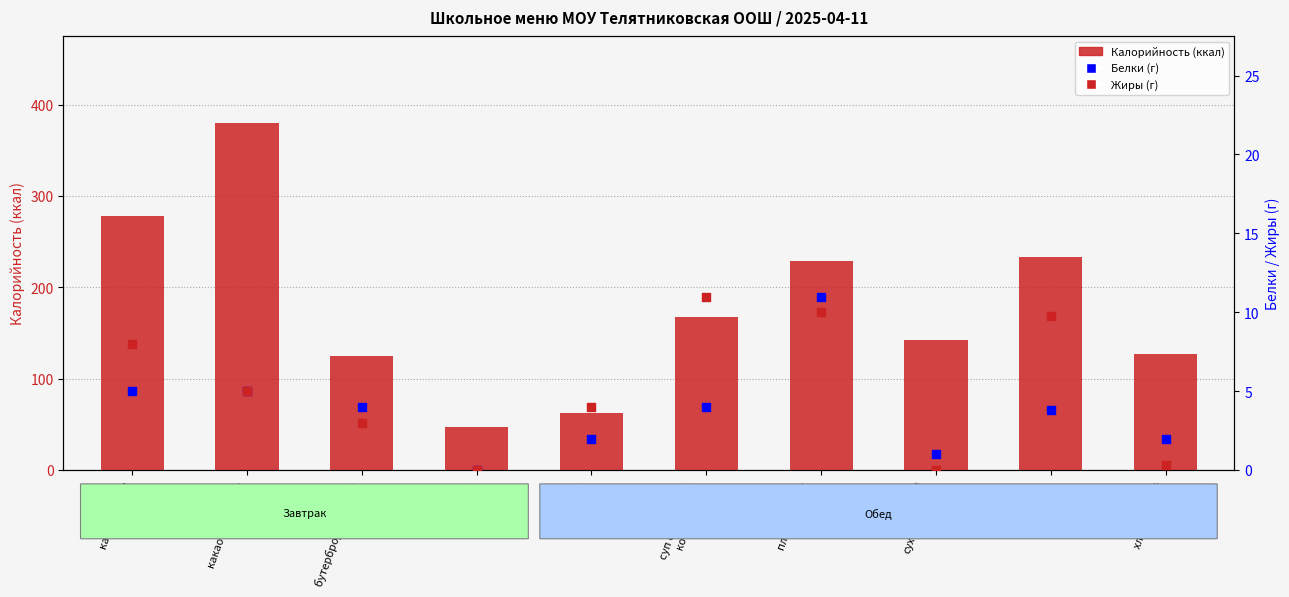

At which category is the sum across all series the highest?

какао с молоком